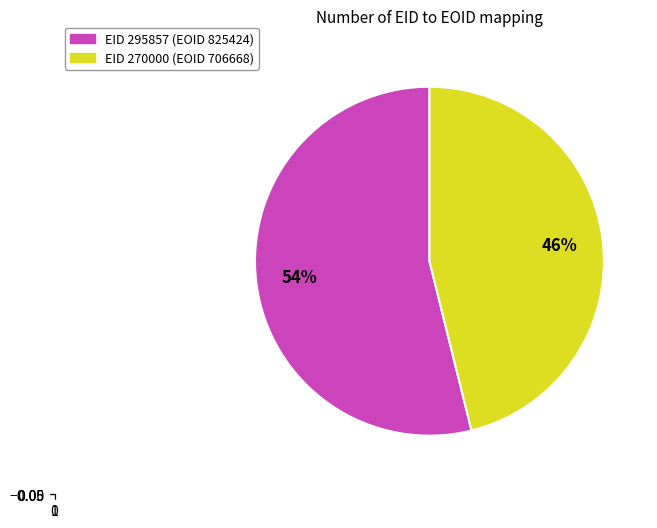

To the nearest percent, what is the average slice percentage?

50%